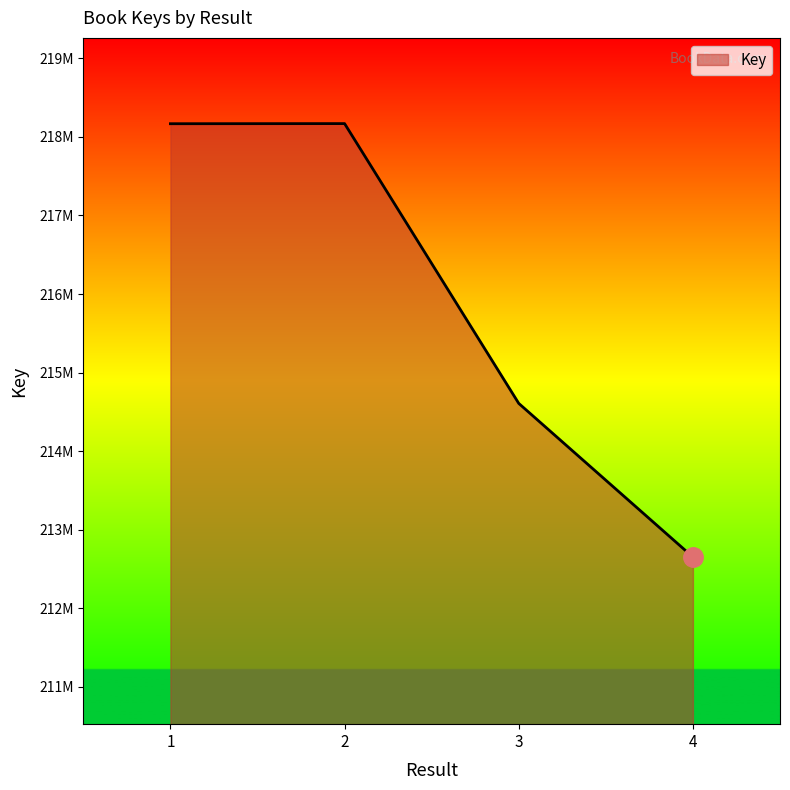

Is this an area chart (filled region under the line)?

Yes